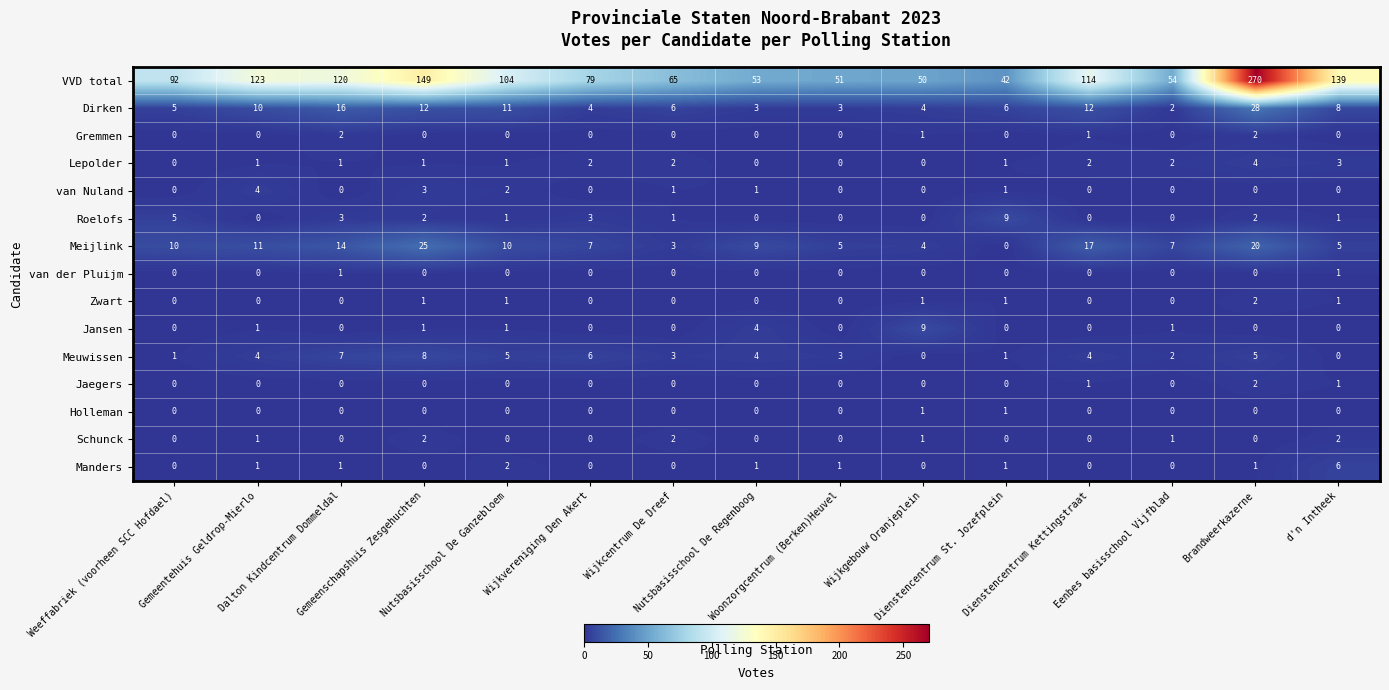

How many Jaegers values are between 0 and 1?

14